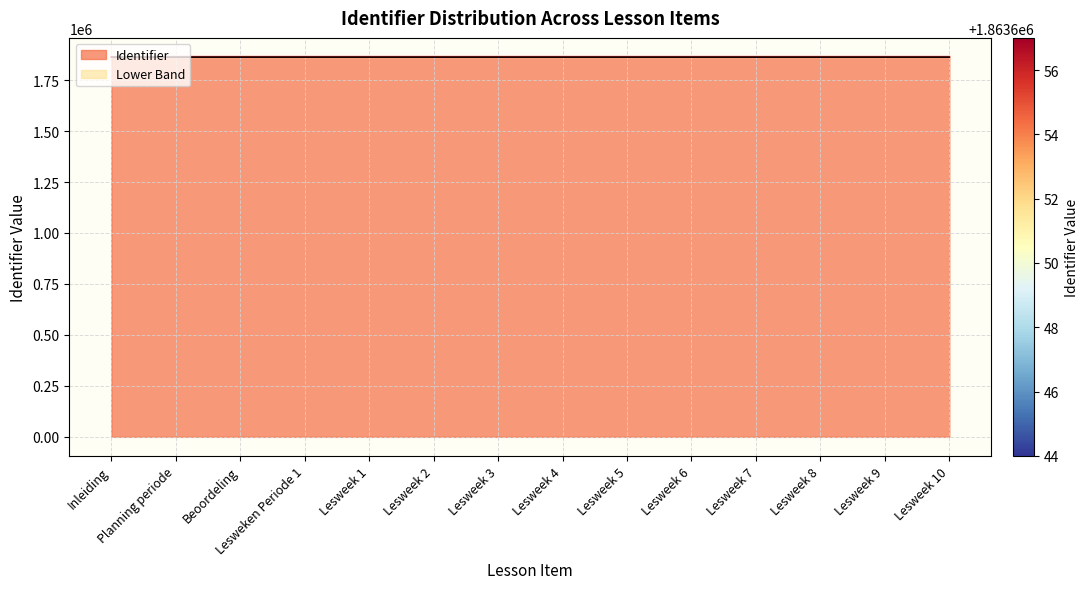

Reading left to right, extract all data points from this chart.

Inleiding=1863644	Planning periode=1863645	Beoordeling=1863646	Lesweken Periode 1=1863647	Lesweek 1=1863648	Lesweek 2=1863649	Lesweek 3=1863650	Lesweek 4=1863651	Lesweek 5=1863652	Lesweek 6=1863653	Lesweek 7=1863654	Lesweek 8=1863655	Lesweek 9=1863656	Lesweek 10=1863657